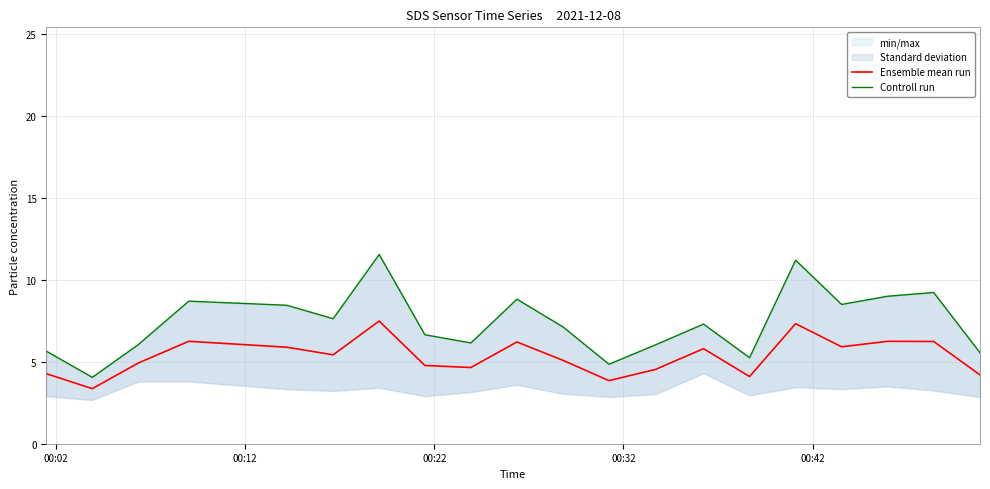

Which series has the largest total across all categories?

Controll run